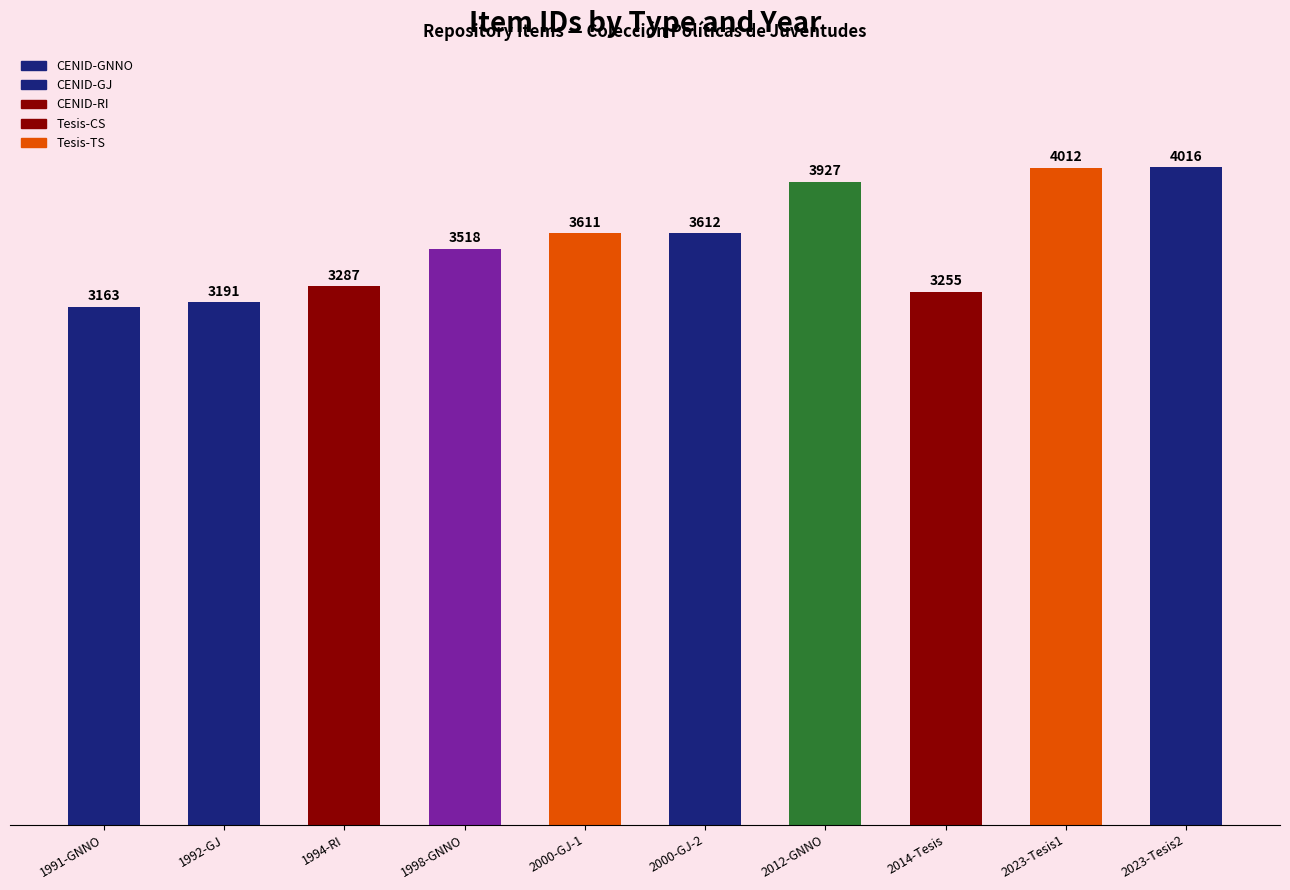

Where is the data nearest to the value 3589?

2000-GJ-1